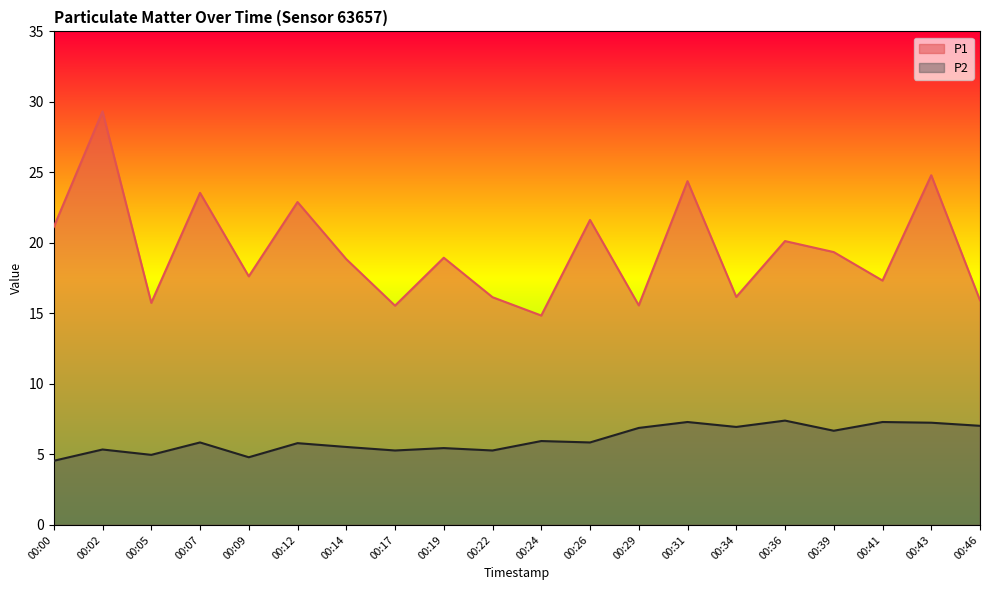

Rank the series by their maximum value, from highest to lowest.

P1, P2